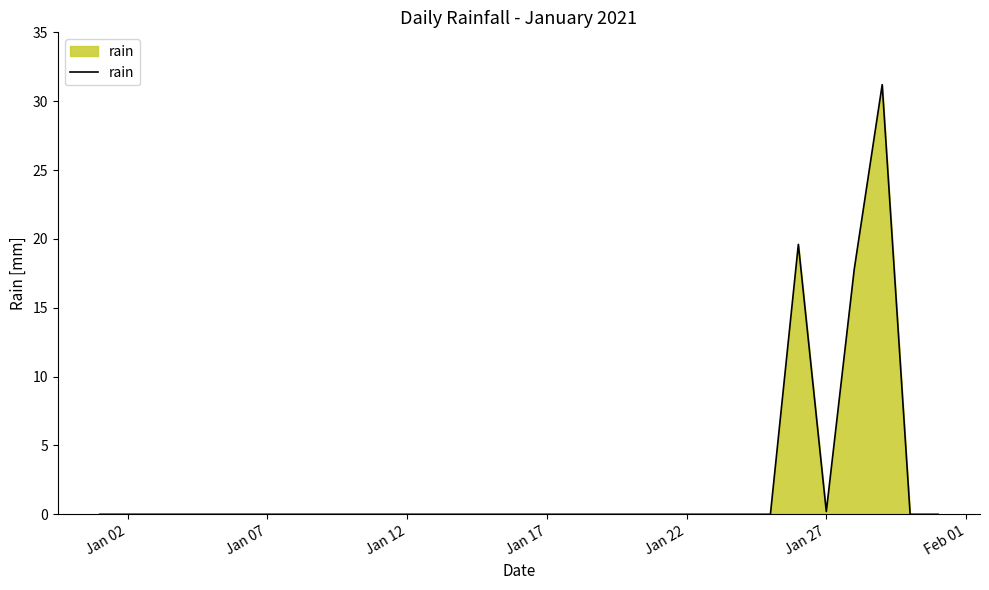

What is the difference between the maximum and minimum values?

31.2